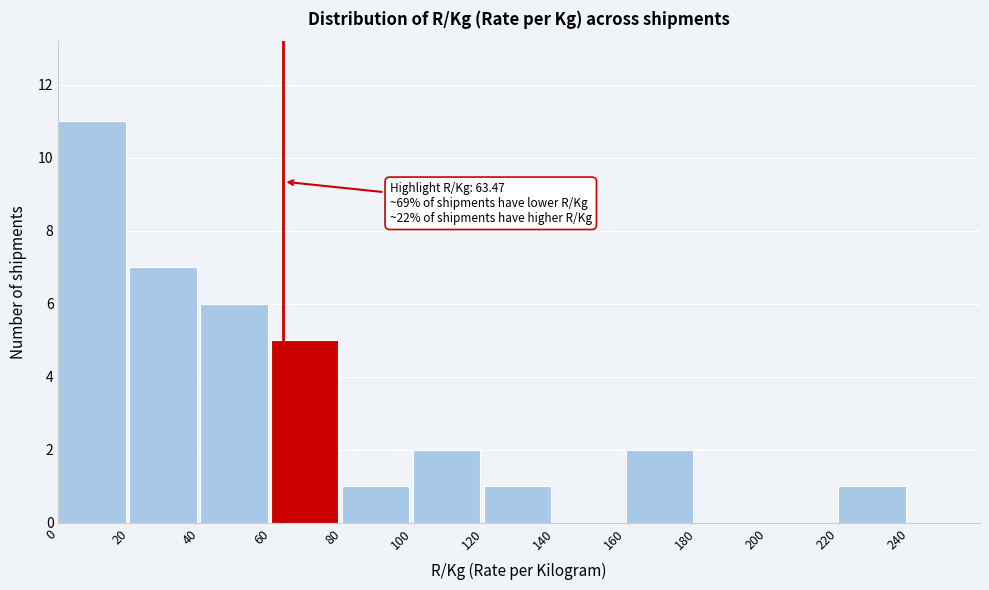

Which range on the x-axis has the tallest bar?

0 to 20